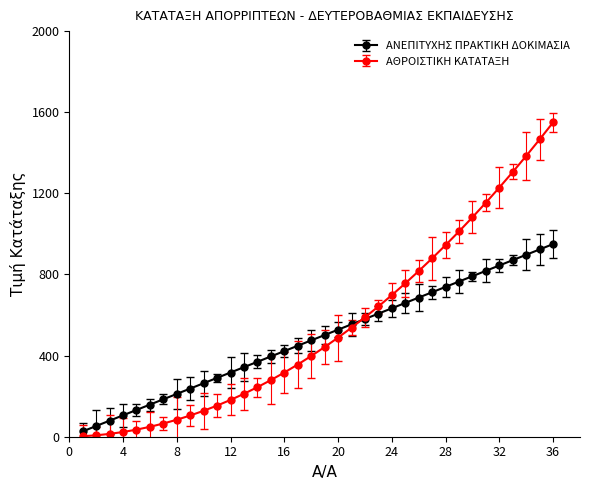

List the series in order of their peak value, highest first.

ΑΘΡΟΙΣΤΙΚΗ ΚΑΤΑΤΑΞΗ, ΑΝΕΠΙΤΥΧΗΣ ΠΡΑΚΤΙΚΗ ΔΟΚΙΜΑΣΙΑ